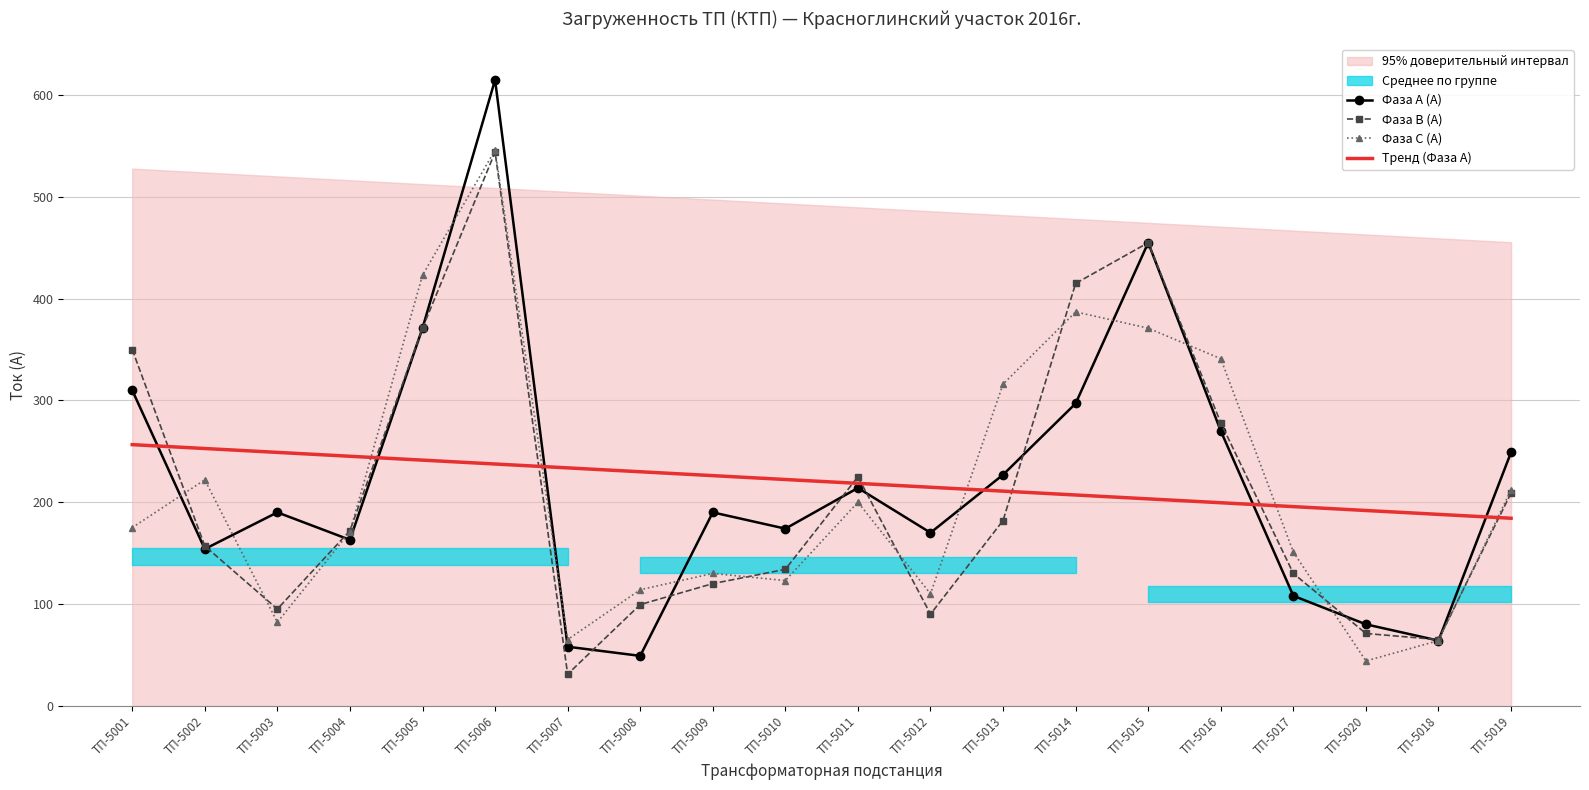

True or false: Тренд (Фаза А) and Фаза В (А) cross at least once.

True